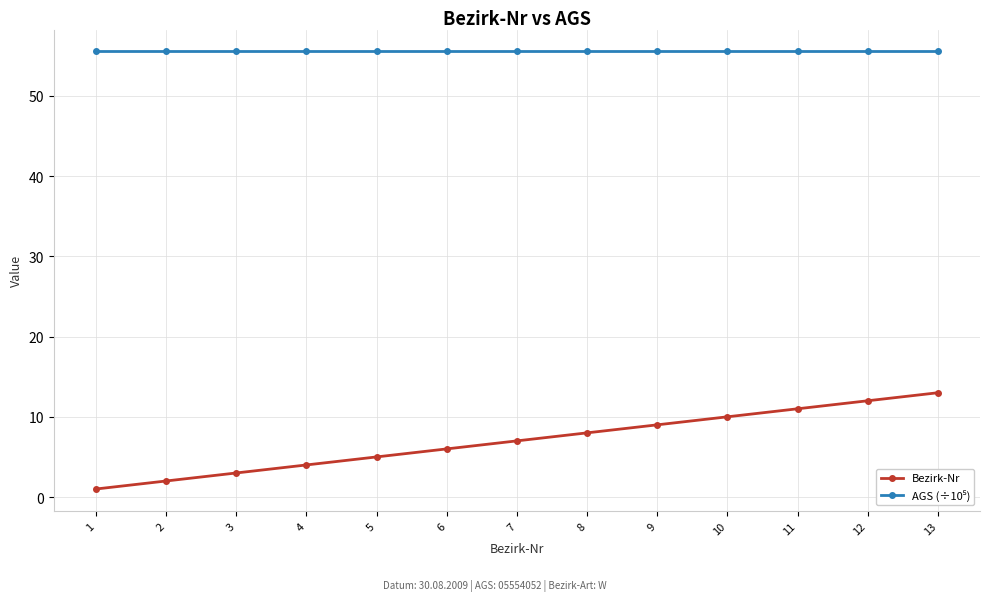

Is this an area chart (filled region under the line)?

No